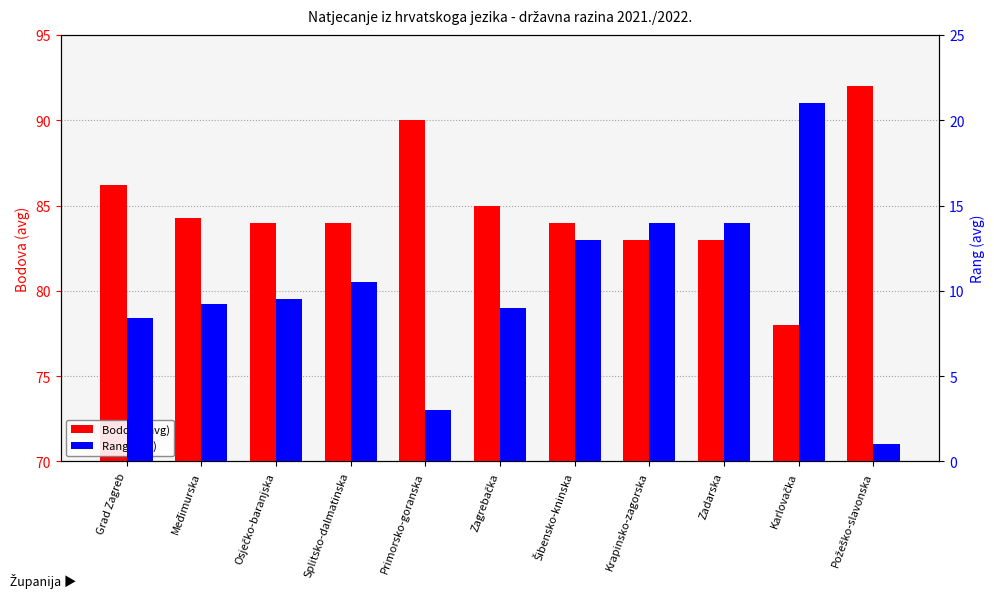

What is the value of the Bodova (avg) bar at the 2nd from the left?

84.2